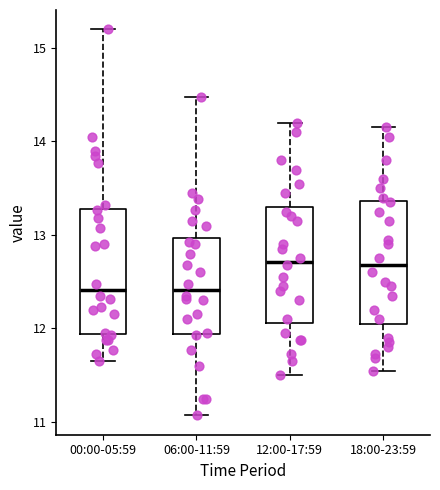

Reading left to right, read every box against the y-axis: the position of its median line, the range the box covers, and the ends of its whiskers. The values are not printed on the chart, so give them approximately, as read against the axis.

00:00-05:59: median 12.4, box 11.9 to 13.3, whiskers 11.7 to 15.2
06:00-11:59: median 12.4, box 11.9 to 13.0, whiskers 11.1 to 14.5
12:00-17:59: median 12.7, box 12.1 to 13.3, whiskers 11.5 to 14.2
18:00-23:59: median 12.7, box 12.1 to 13.4, whiskers 11.6 to 14.2